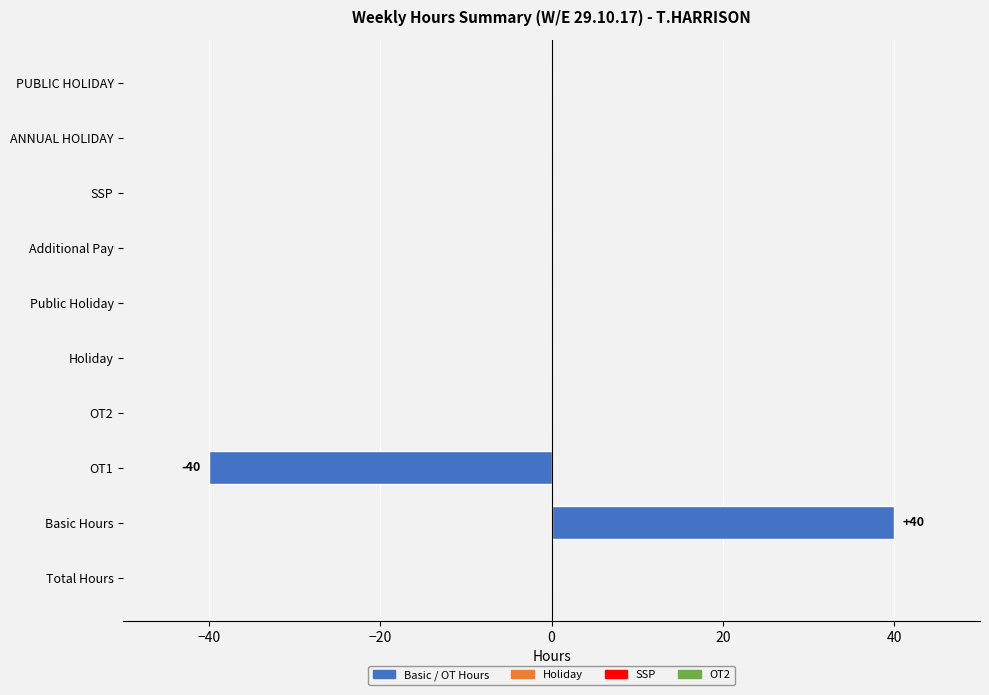

Which has a higher value, Total Hours or Basic Hours?

Basic Hours